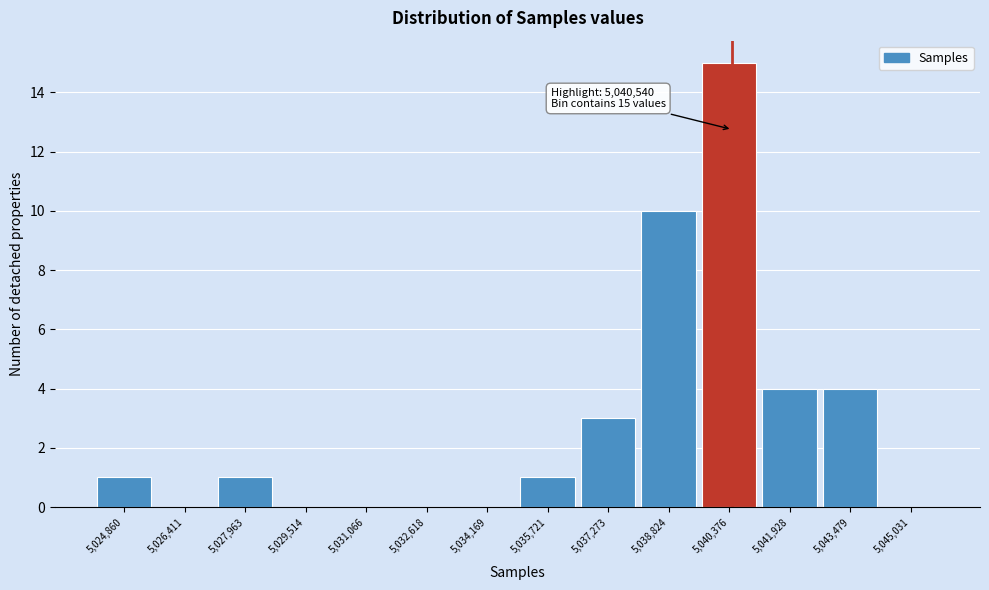

Reading left to right, extract all data points from this chart.

5,024,860=1	5,026,411=0	5,027,963=1	5,029,514=0	5,031,066=0	5,032,618=0	5,034,169=0	5,035,721=1	5,037,273=3	5,038,824=10	5,040,376=15	5,041,928=4	5,043,479=4	5,045,031=0